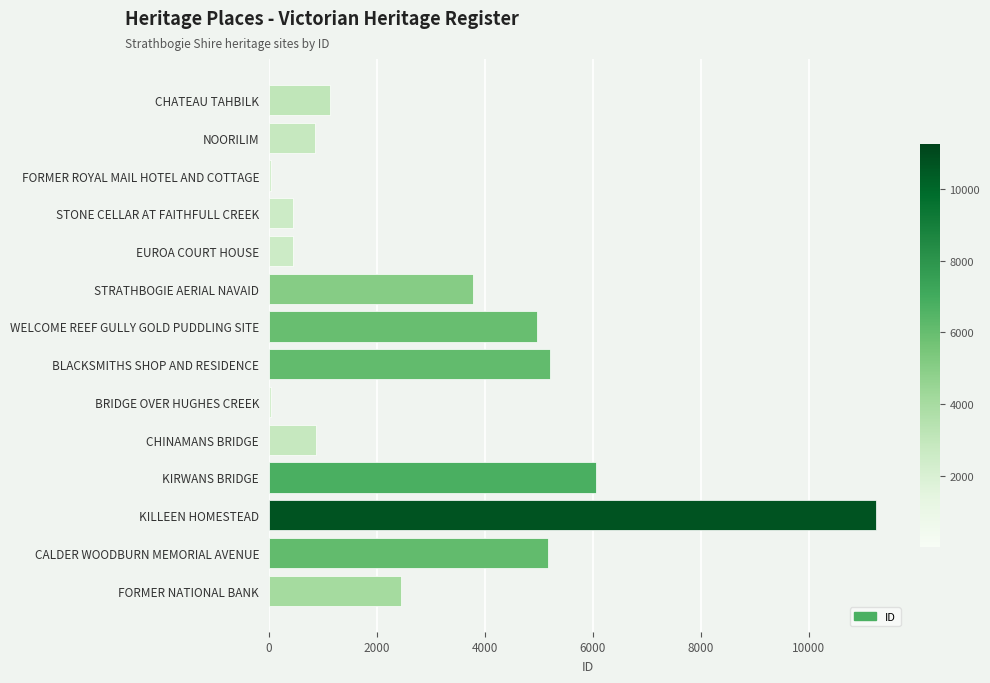

The value at FORMER NATIONAL BANK is 2441. True or false?

True